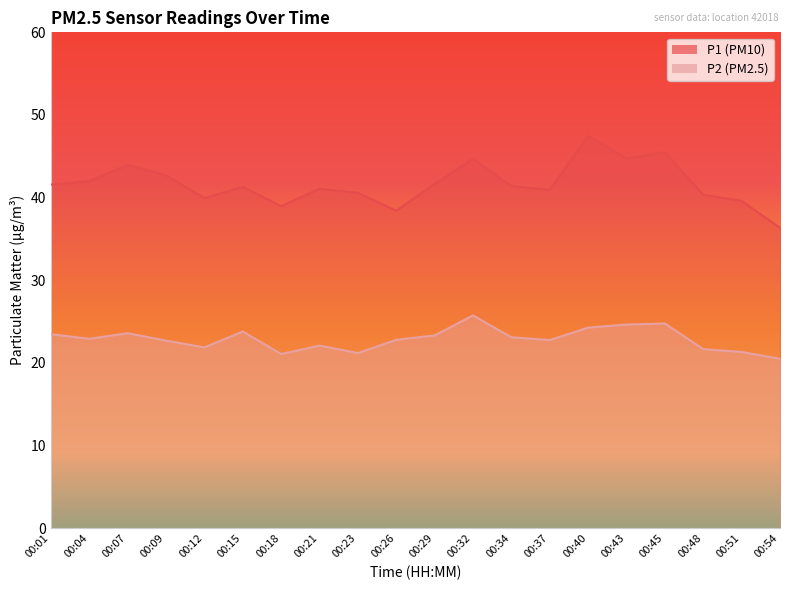

At which label does P1 reach its minimum?

00:54